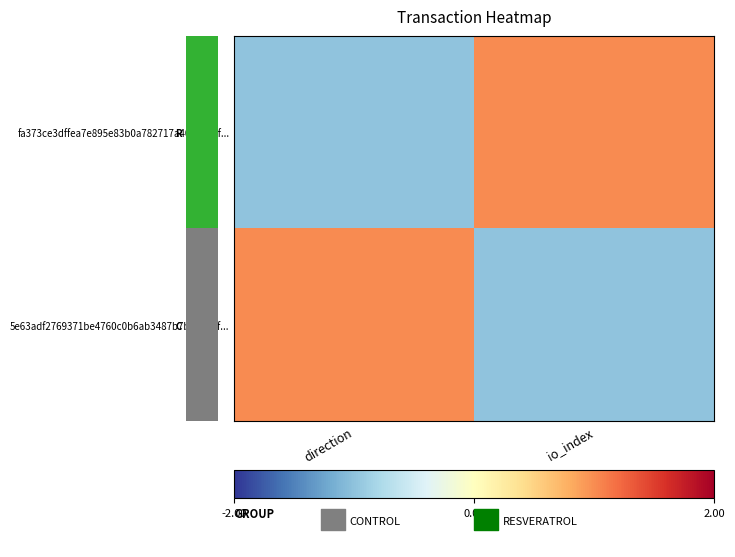

What is the spread (max minus min) of values at direction?

2